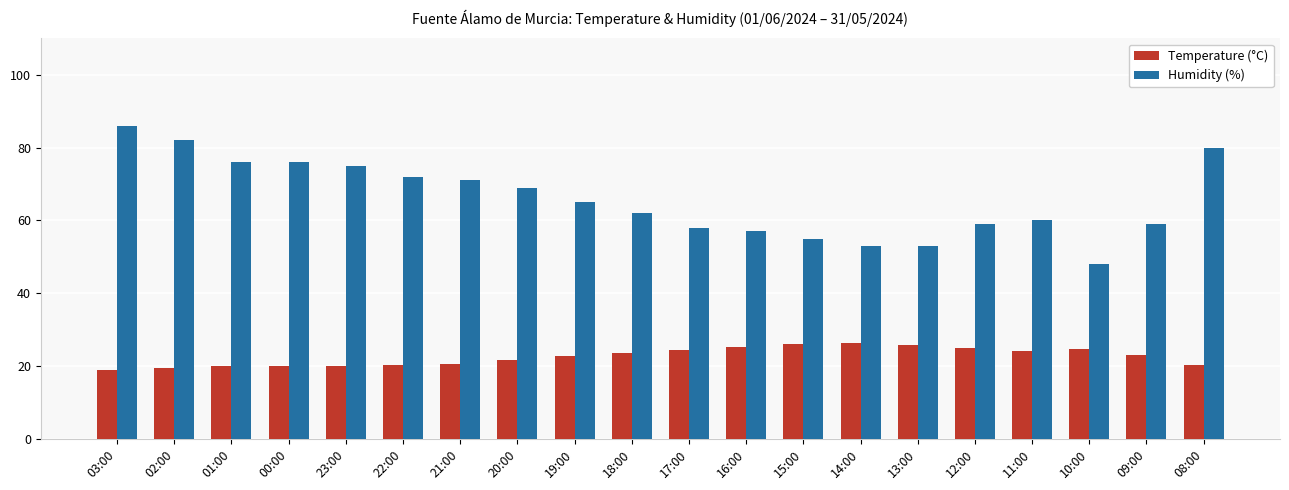

What is the sum of all Temperature (°C) values?

452.1